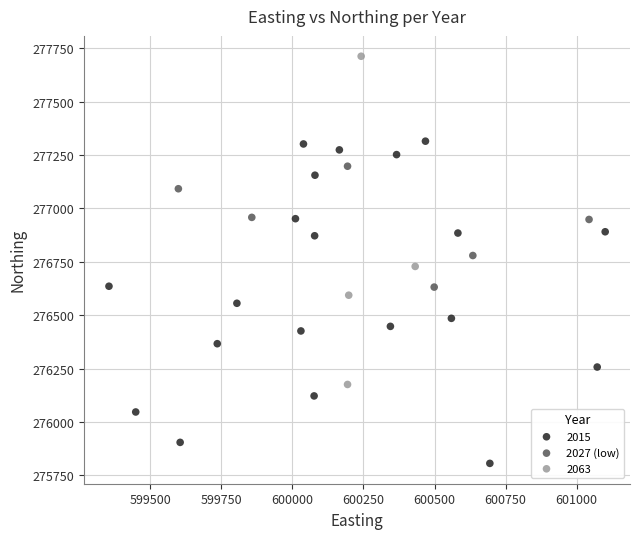

Which series contains the lowest Y value?

2015